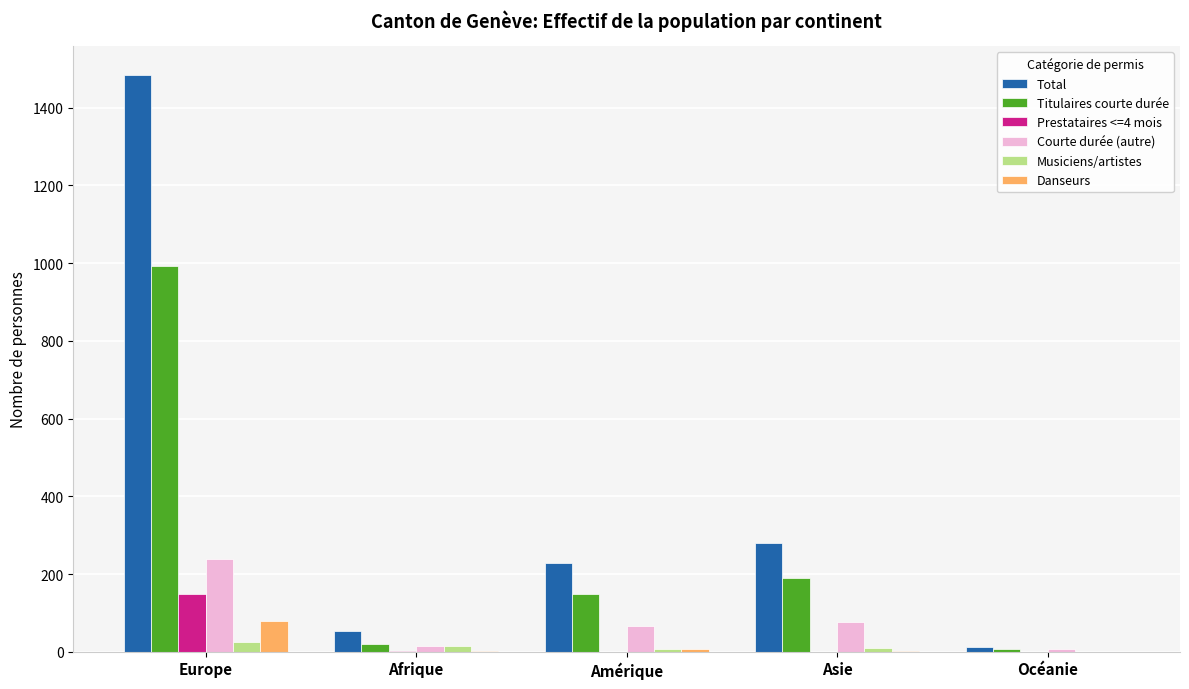

What is the sum of all Courte durée (autre) values?

404